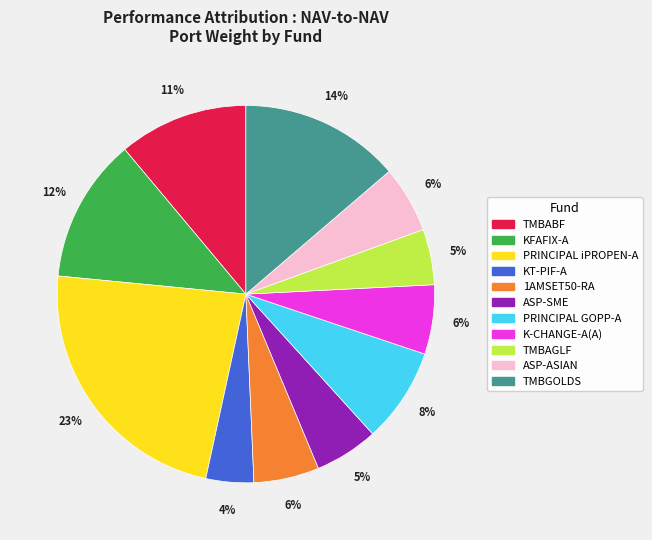

Is there any slice that represents more than half of the pie?

No